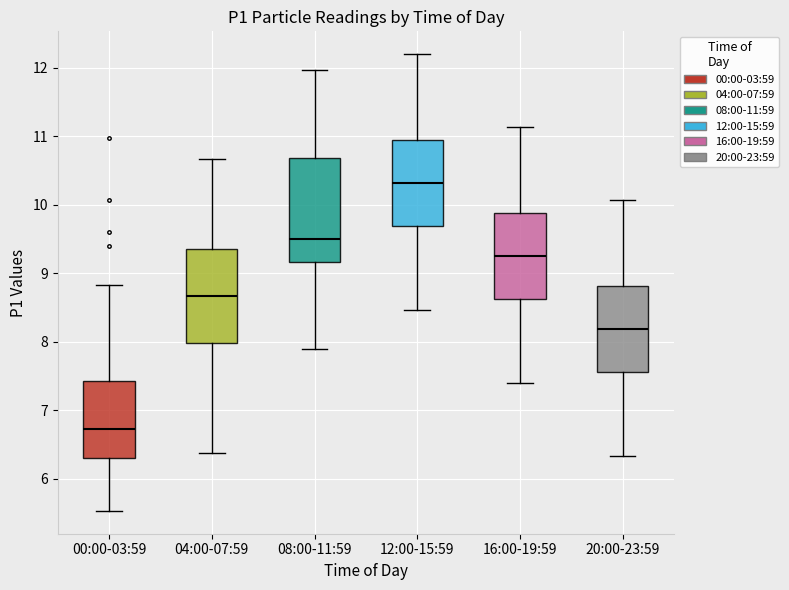

Which box has the lowest median line?

00:00-03:59